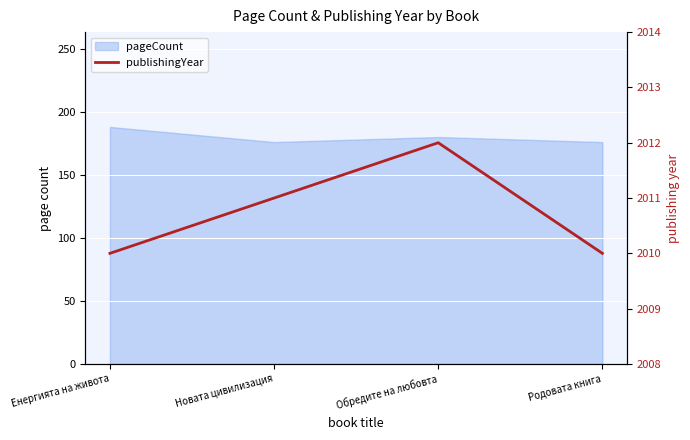

Where does the data first go above 2011?

Обредите на любовта